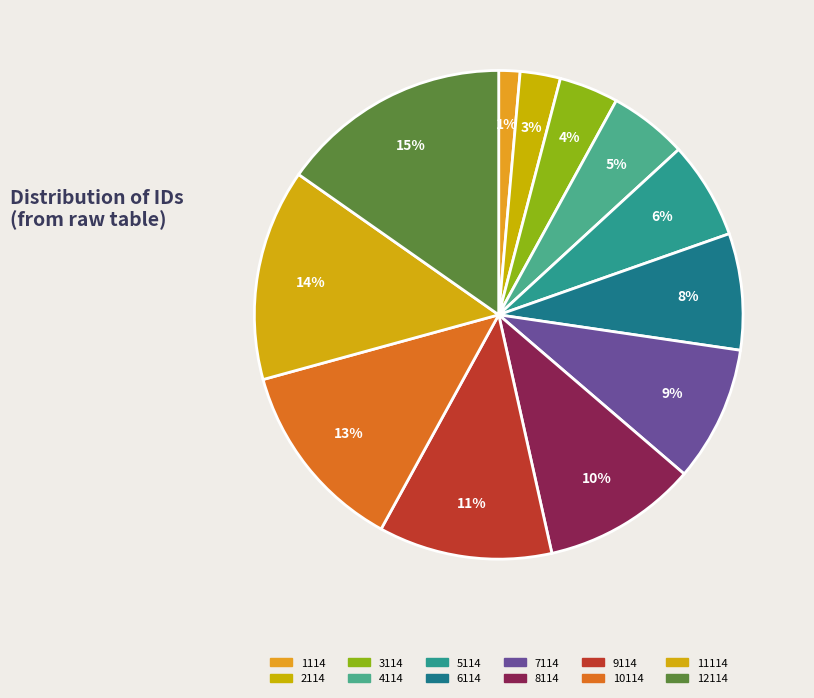

Count the number of slices in the pie.

12